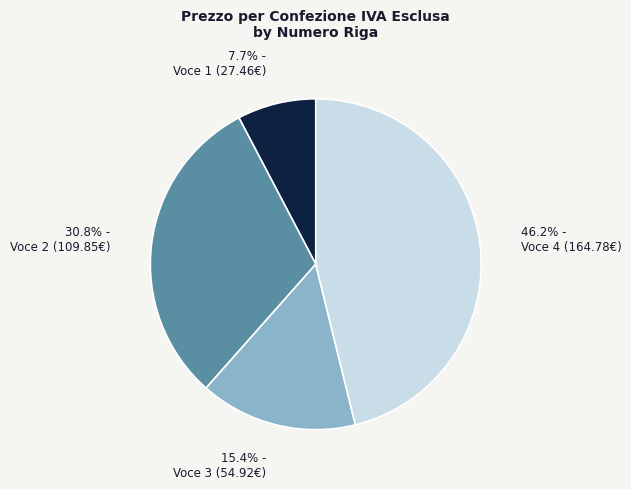

Which has a higher value, Voce 2 (109.85€) or Voce 1 (27.46€)?

Voce 2 (109.85€)